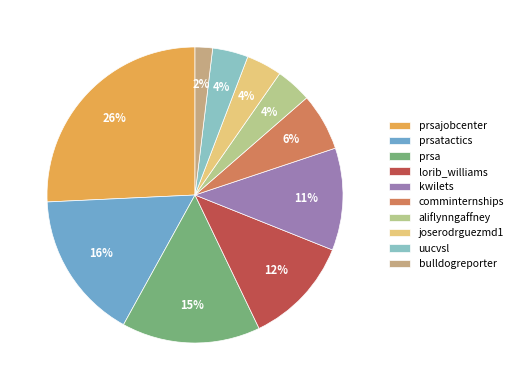

Count the number of slices in the pie.

10